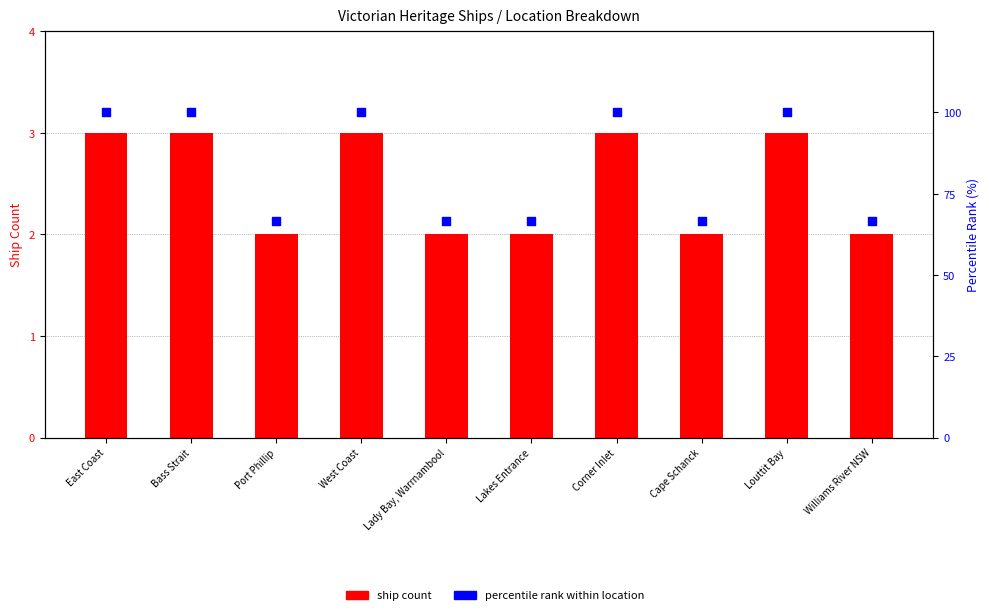

Which series reaches the minimum Y coordinate?

ship count